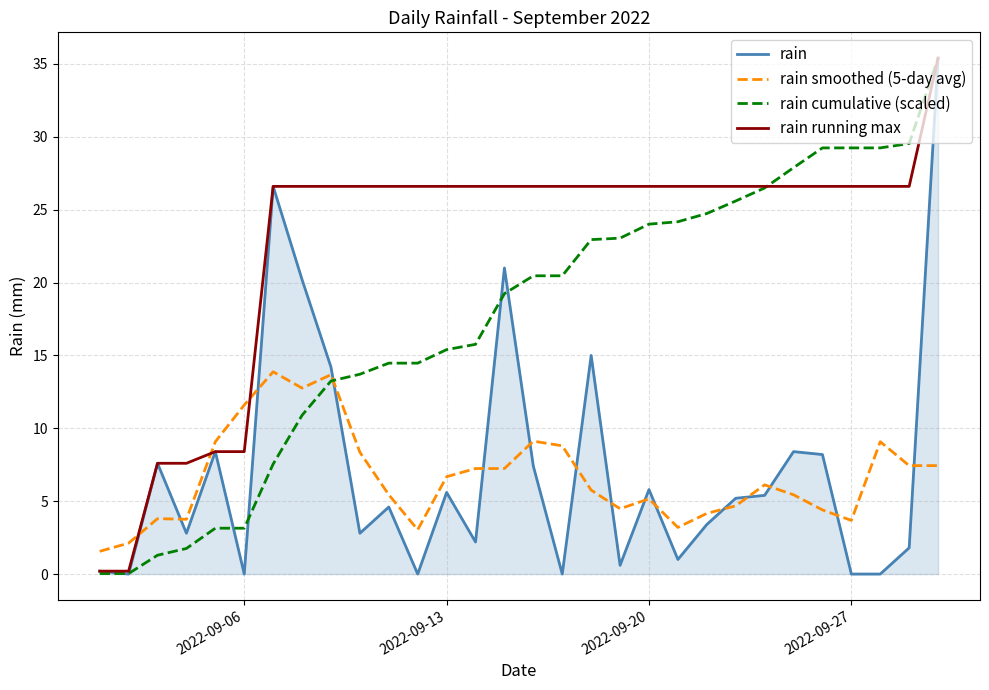

What is the lowest value of the rain smoothed (5-day avg) series?

1.6